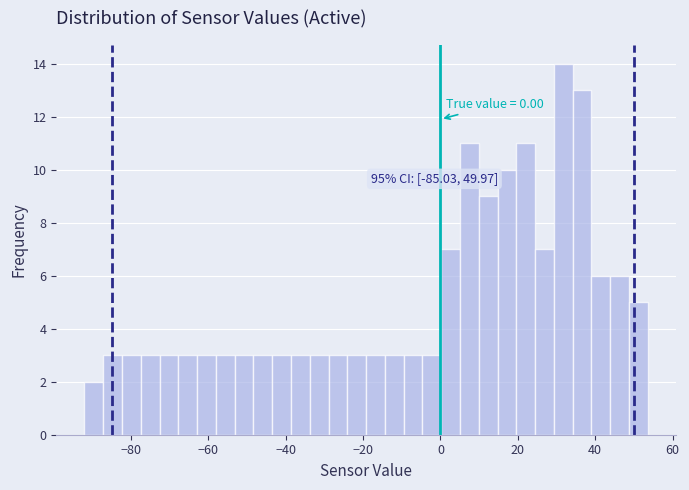

Around what value on the x-axis is the tallest bar? Give the approximate position of its centre, as read against the axis.

32